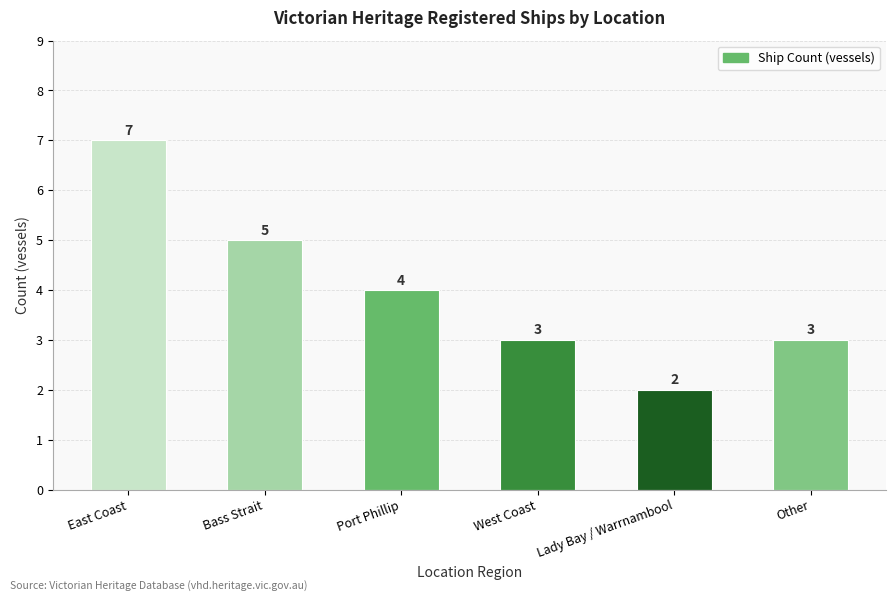

What is the maximum value shown in the chart?

7